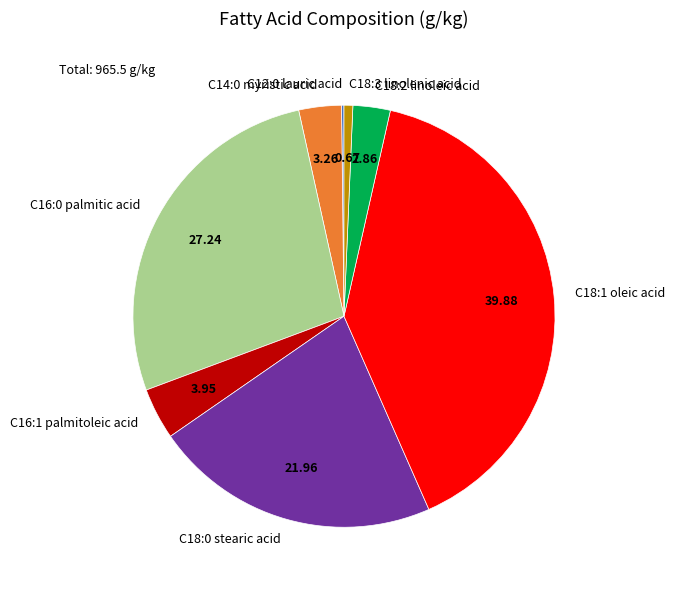

Which has a higher value, C18:3 linolenic acid or C16:1 palmitoleic acid?

C16:1 palmitoleic acid